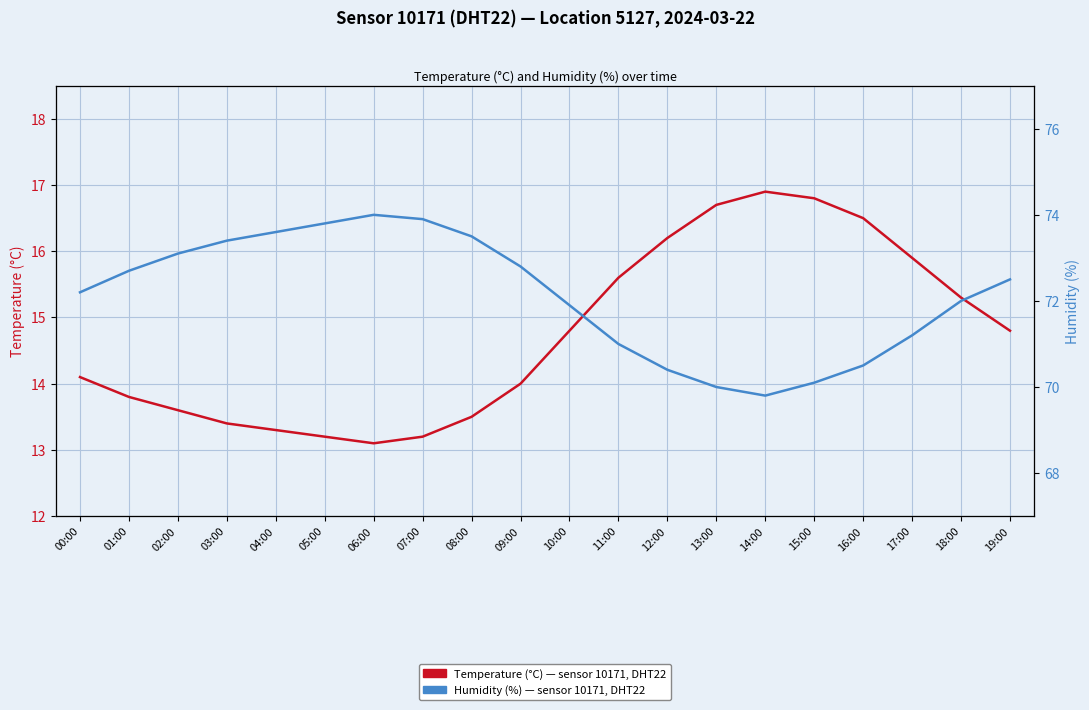

True or false: Humidity (%) has a value of 72.2 at 00:00.

True